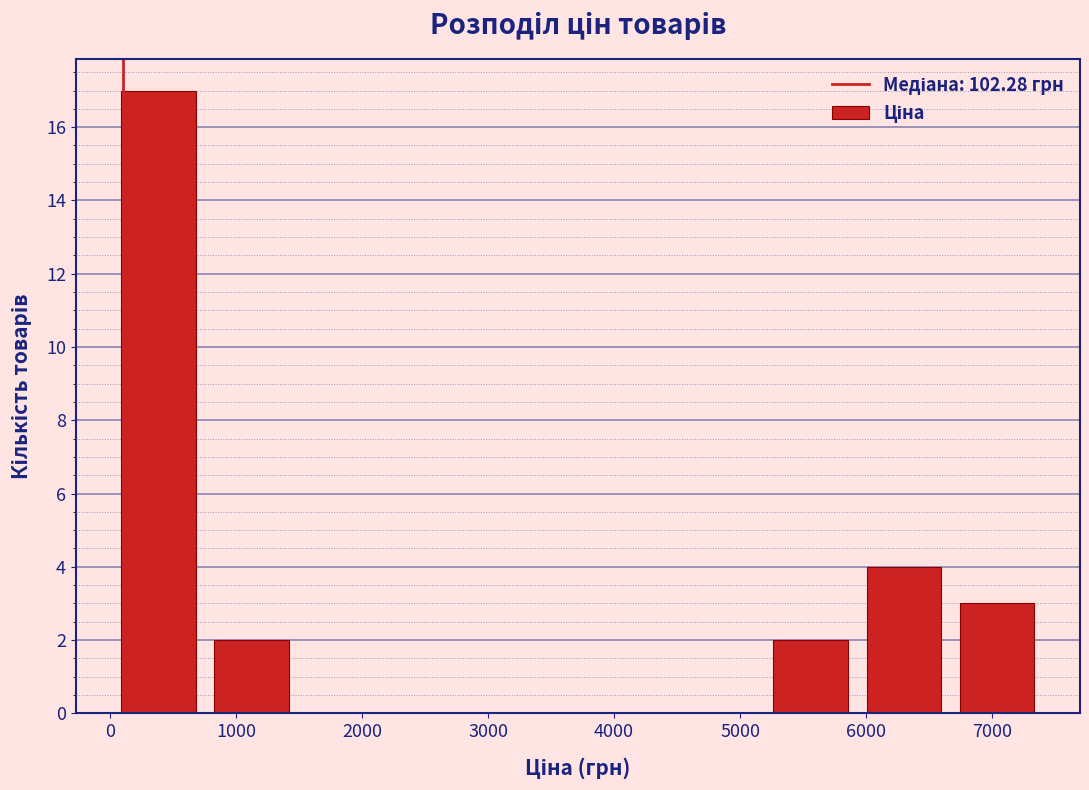

Over which range of the x-axis is the bar tallest?

0 to 800